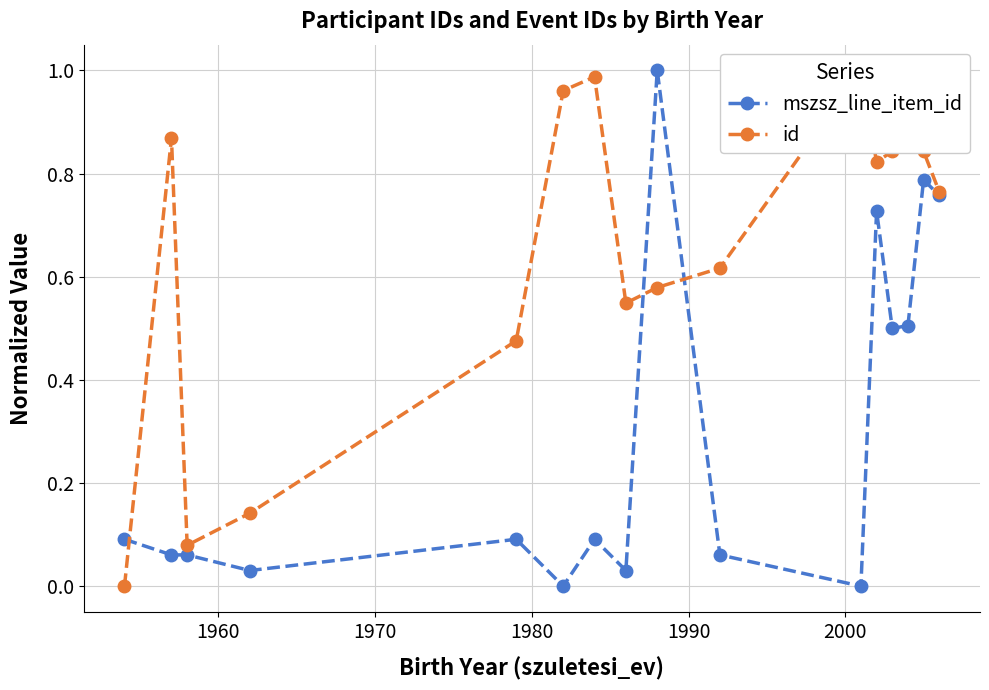

What are all the series names shown in the legend?

mszsz_line_item_id, id